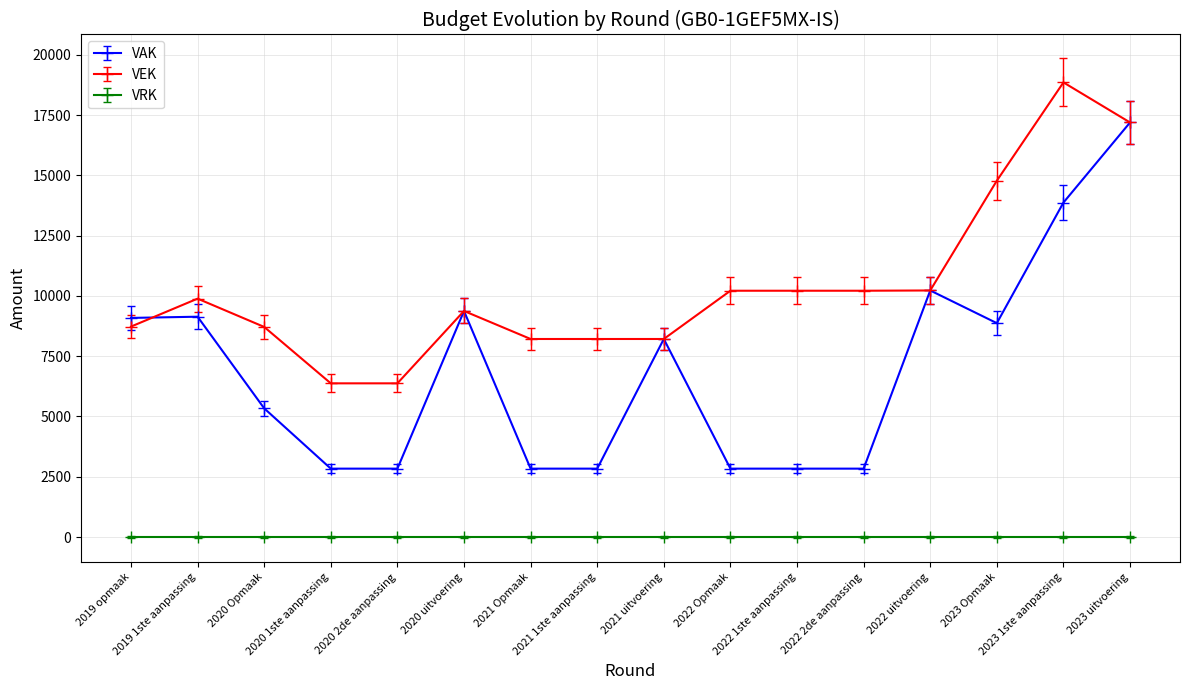

What is the greatest value displayed?

18852